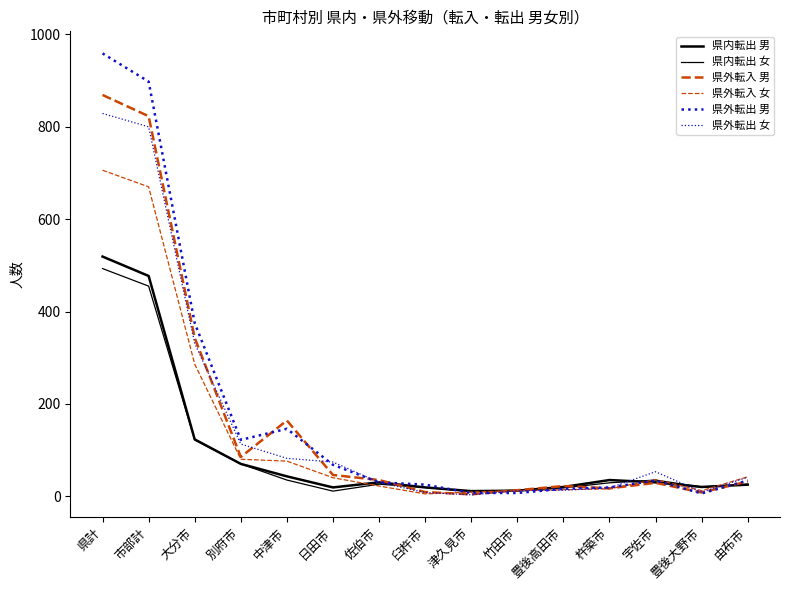

What position from the left is 別府市?

4